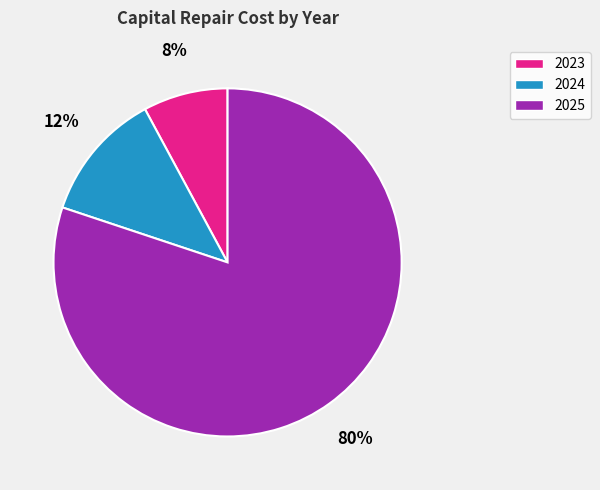

Count the number of slices in the pie.

3